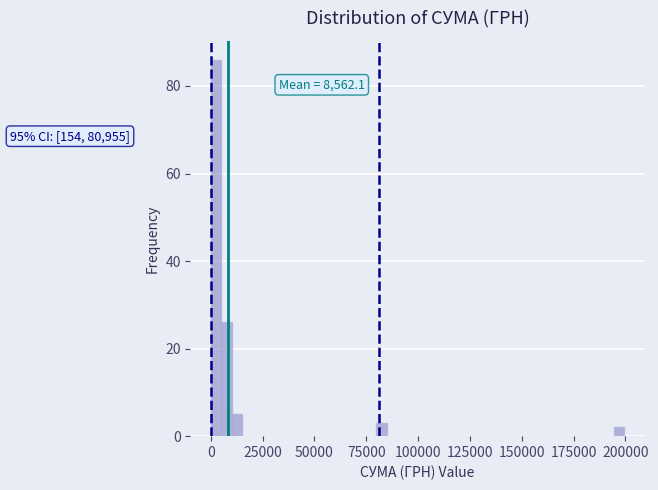

Around what value on the x-axis is the tallest bar? Give the approximate position of its centre, as read against the axis.

5000